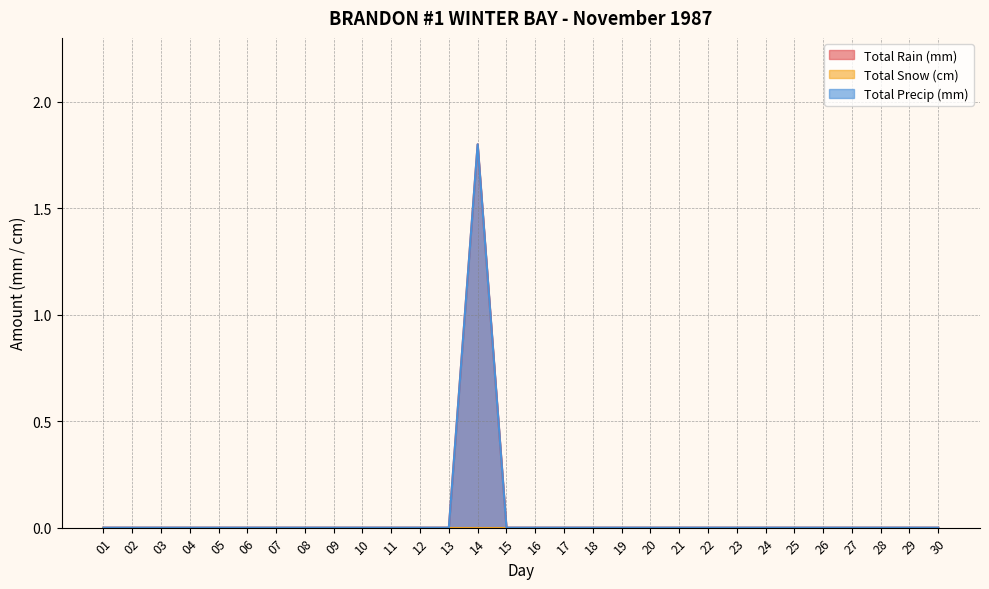

The Total Precip (mm) series shows 0.0 at 22. True or false?

True